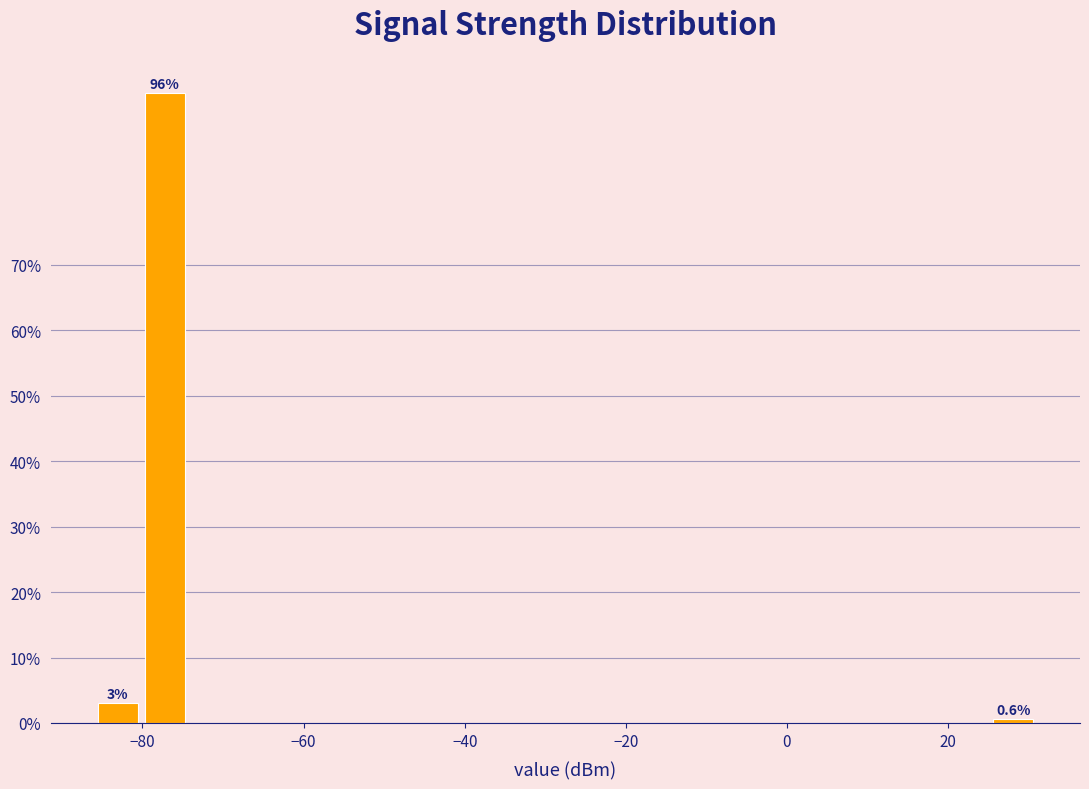

Read against the x-axis, roughly where is the centre of the tallest bar?

-78